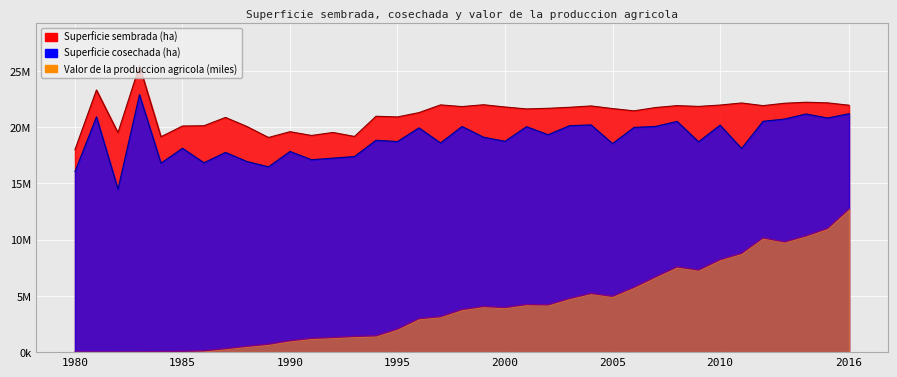

Reading left to right, extract all data points from this chart.

Superficie sembrada (ha): 17990577.0	23292002.0	19498087.0	25445648.0	19136648.0	20090825.0	20115288.0	20852721.0	20043972.0	19071600.0	19585598.0	19250439.0	19518331.0	19162033.0	20956056.0	20897230.0	21282707.3	21967607.6	21817665.7	21980375.2	21780047.0	21607967.1	21664017.9	21754411.9	21874034.4	21640071.8	21436172.0	21733229.8	21902572.7	21832754.0	21952745.0	22136741.6	21901600.3	22113662.8	22202784.0	22148245.1	21938183.8
Superficie cosechada (ha): 16039480.0	20904977.0	14476946.0	22873797.0	16788018.0	18113151.0	16825571.0	17746195.0	16934509.0	16462608.0	17830949.0	17096597.0	17237055.0	17381454.0	18825704.0	18711447.0	19926962.7	18586339.2	20050318.4	19097574.7	18734050.0	20032832.9	19318965.7	20118775.8	20191531.5	18528490.9	19967457.1	20054633.6	20502833.7	18688834.8	20167772.8	18093806.8	20511050.6	20710981.6	21161488.9	20801779.6	21185387.8
Valor de la produccion agricola (miles): 6155.5	9276.4	11449.3	26526.0	47983.6	72208.5	121746.8	311077.0	519585.4	704296.2	1010318.5	1226567.9	1299966.6	1396058.6	1448382.6	2051089.0	2975917.2	3148653.9	3786876.7	4057608.0	3960281.9	4229511.5	4198182.6	4763499.6	5214534.7	4957337.9	5760867.0	6682817.9	7574013.8	7294554.1	8213585.8	8779768.8	10153792.7	9791067.8	10331695.3	10994931.8	12722824.0